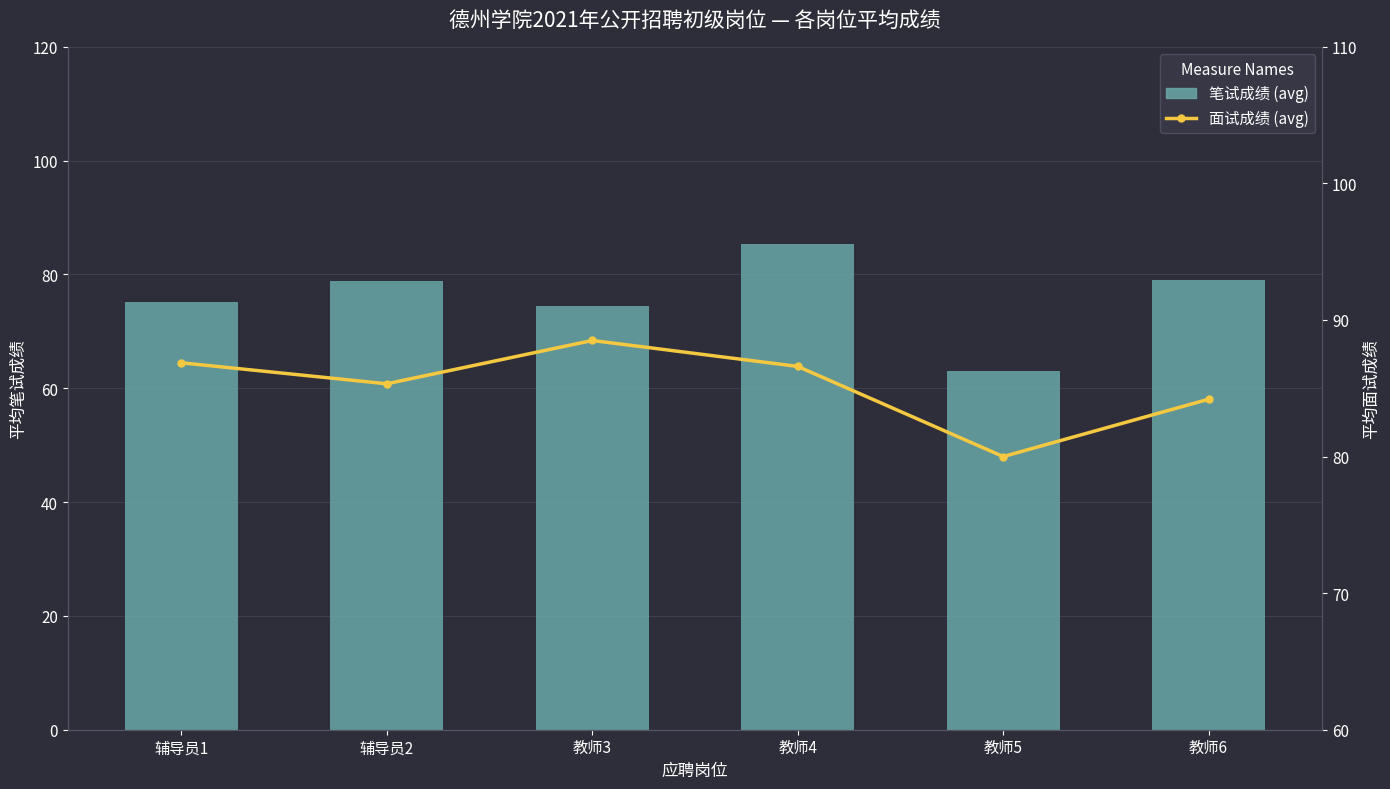

Rank the series at 教师3 from lowest to highest value.

笔试成绩 (avg), 面试成绩 (avg)